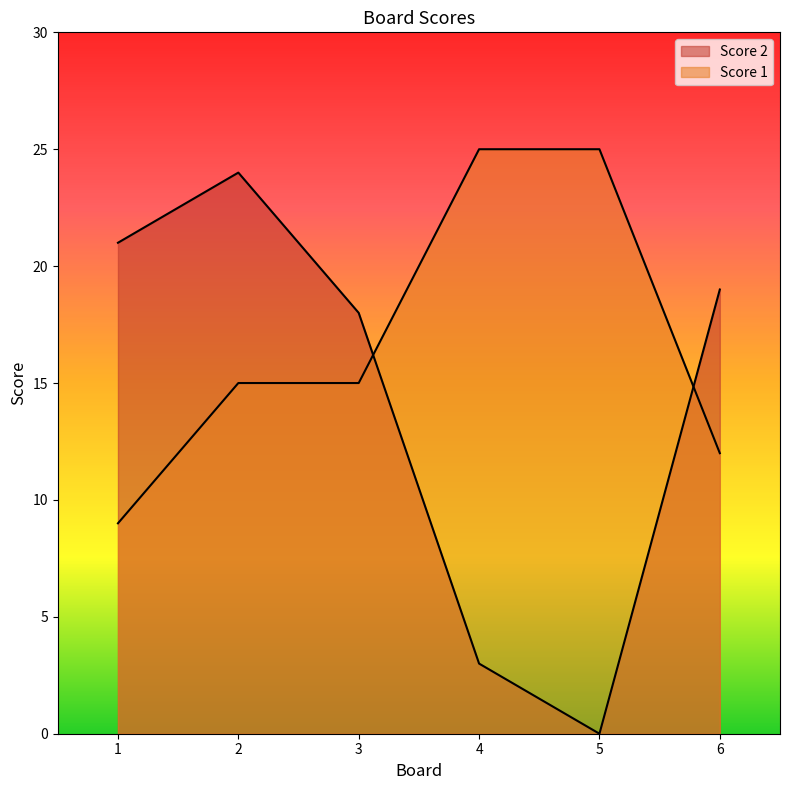

True or false: Score 1 has a value of 15 at 2.

True